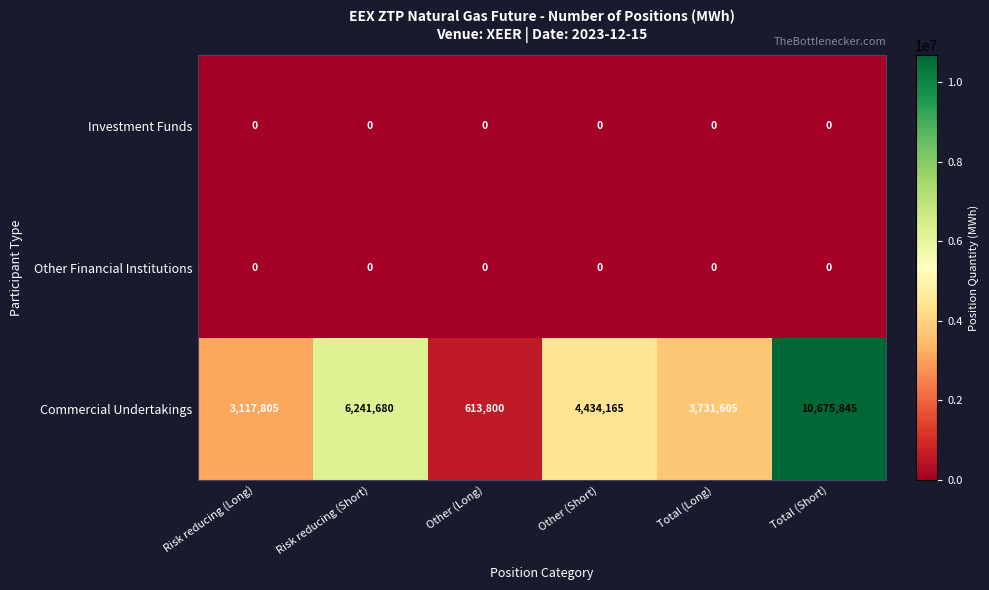

Reading left to right, transcribe all the data shown in this chart.

Investment Funds: Risk reducing (Long)=0	Risk reducing (Short)=0	Other (Long)=0	Other (Short)=0	Total (Long)=0	Total (Short)=0
Other Financial Institutions: Risk reducing (Long)=0	Risk reducing (Short)=0	Other (Long)=0	Other (Short)=0	Total (Long)=0	Total (Short)=0
Commercial Undertakings: Risk reducing (Long)=3117805	Risk reducing (Short)=6241680	Other (Long)=613800	Other (Short)=4434165	Total (Long)=3731605	Total (Short)=10675845